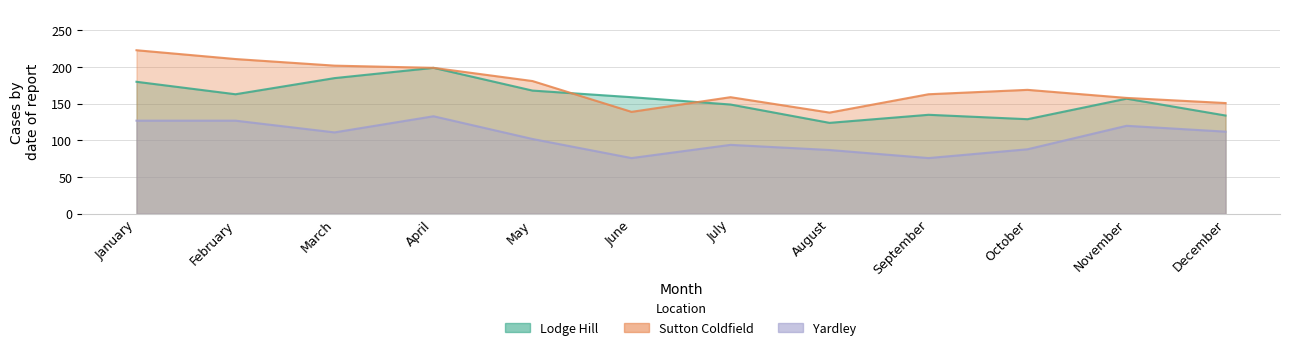

True or false: Yardley has a value of 26 at August.

False